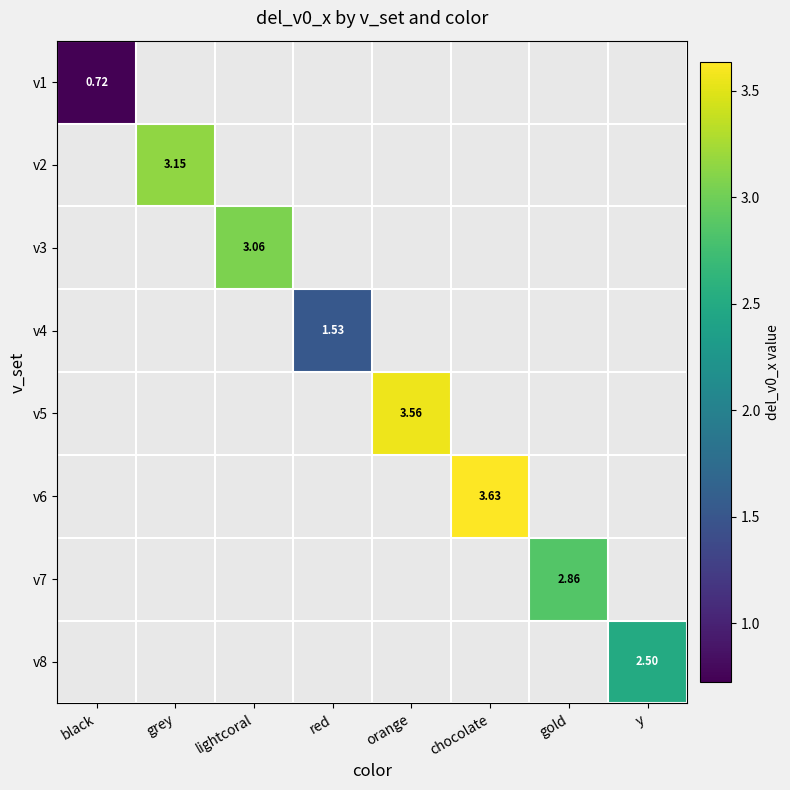

Is it true that v8 equals 1.1 at y?

False